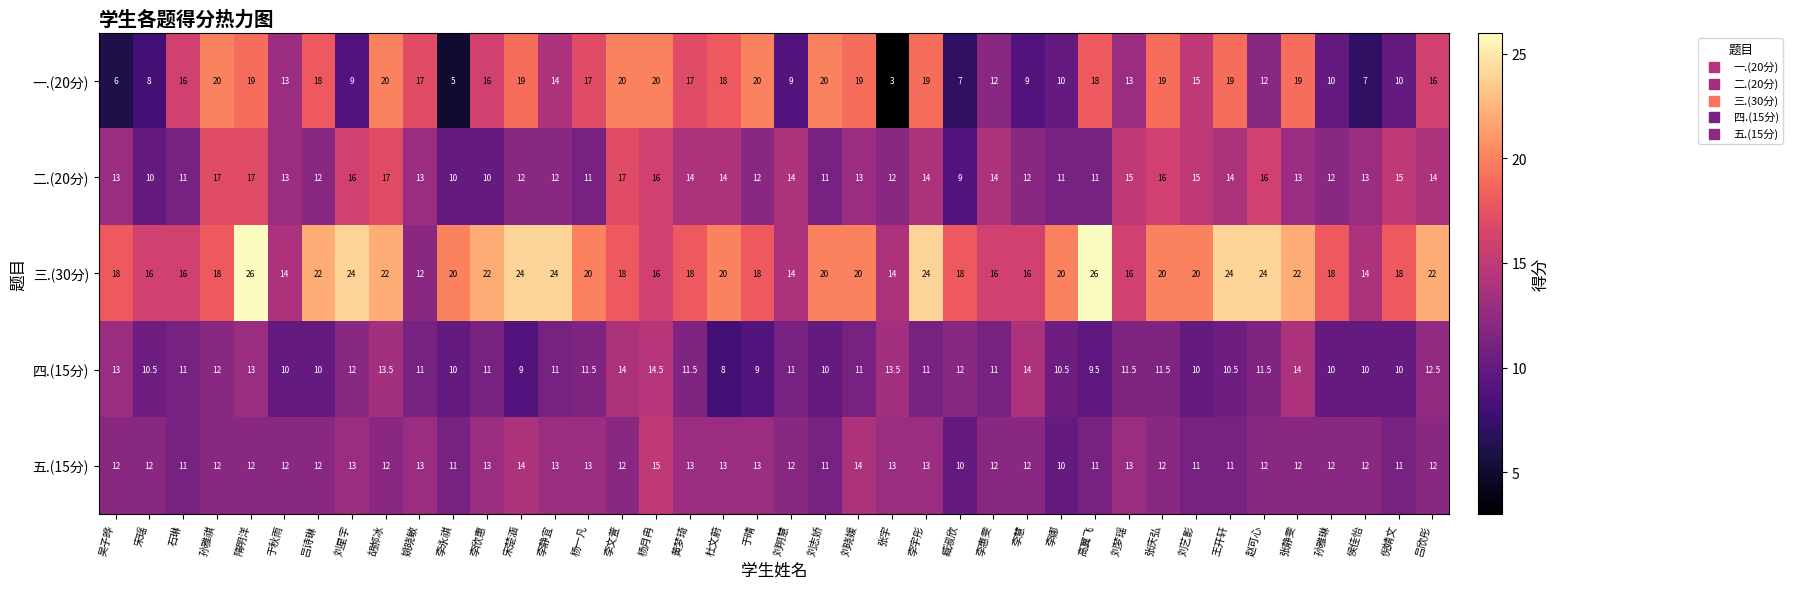

How many 五.(15分) values are between 12 and 13?

28